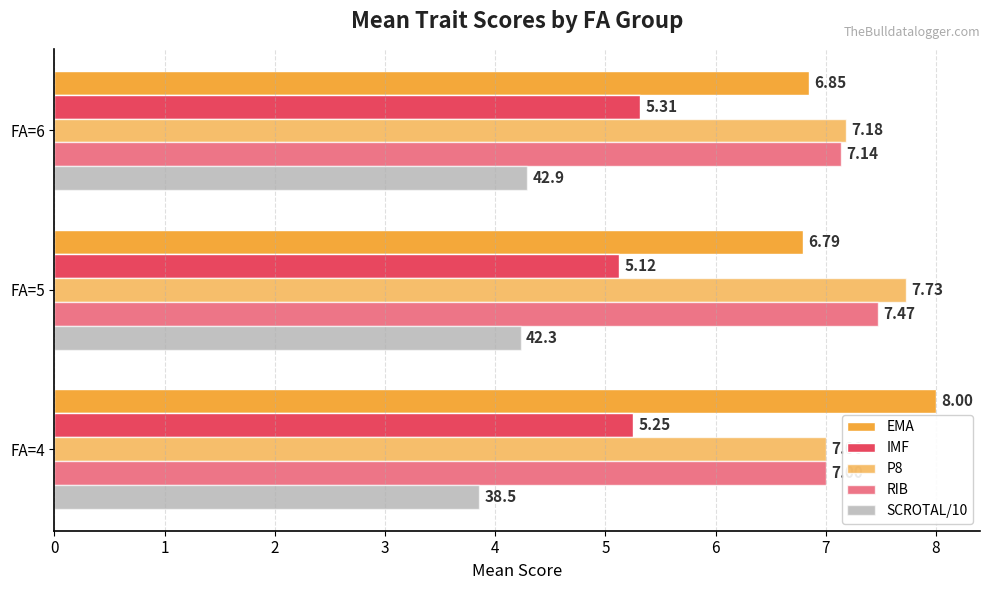

How many categories are shown in the chart?

3